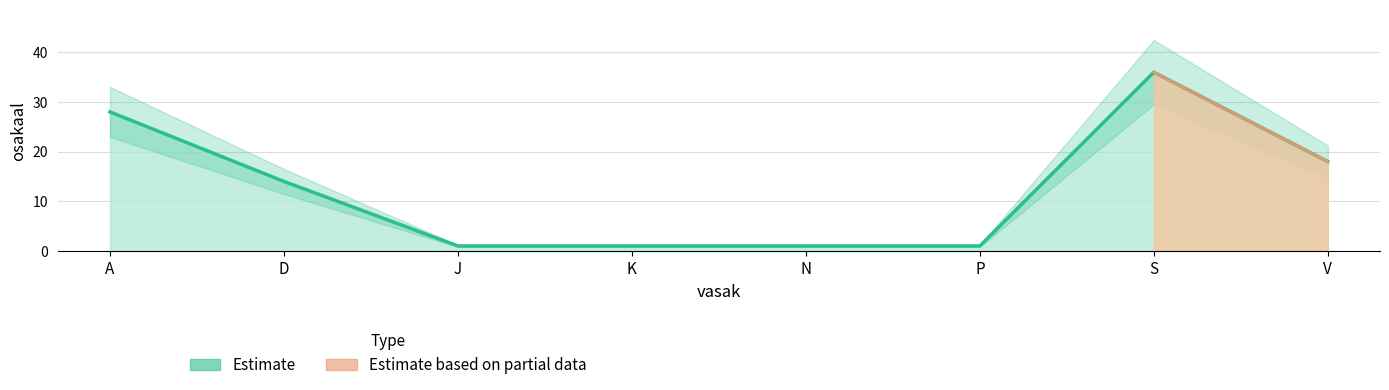

What is the label of the 8th point from the left?

V